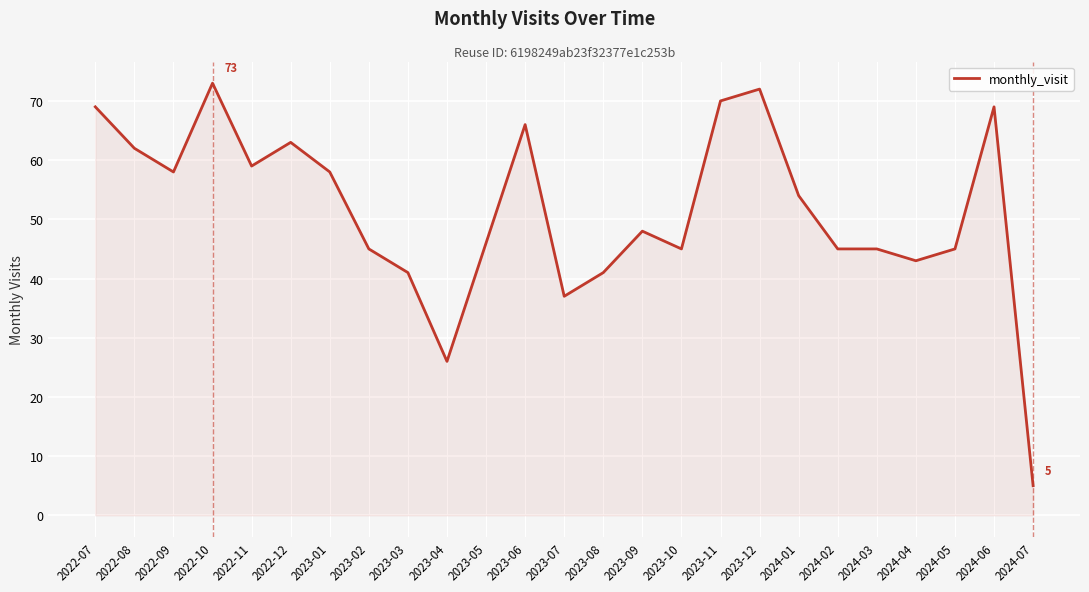

What is the difference between the values at 2023-03 and 2023-12?

31